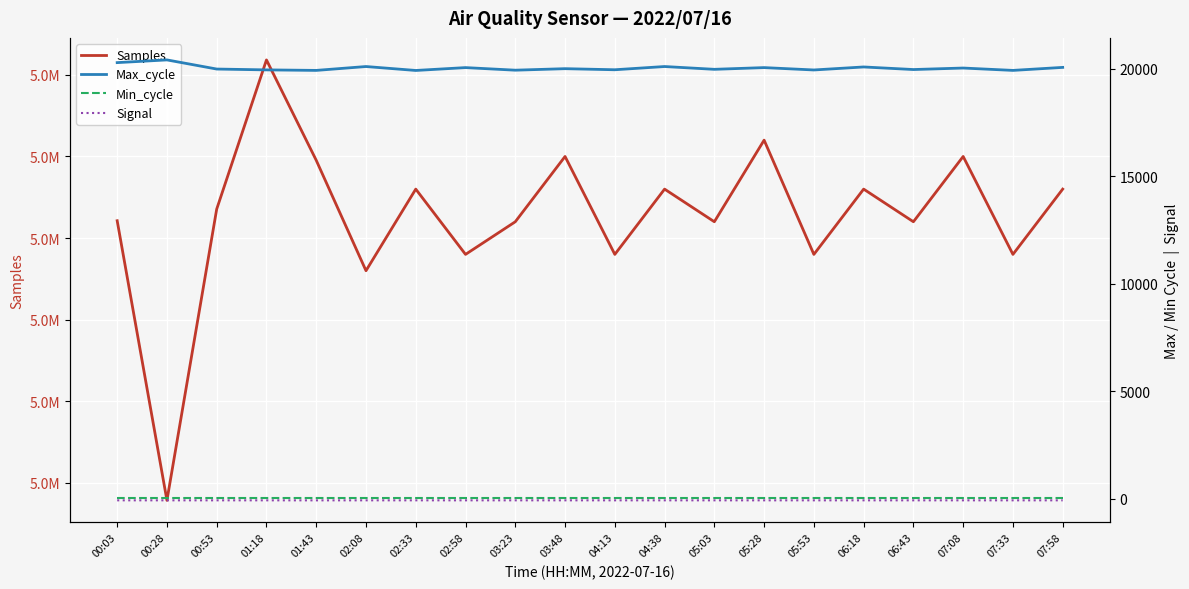

Rank the series at 07:58 from highest to lowest value.

Samples, Max_cycle, Min_cycle, Signal